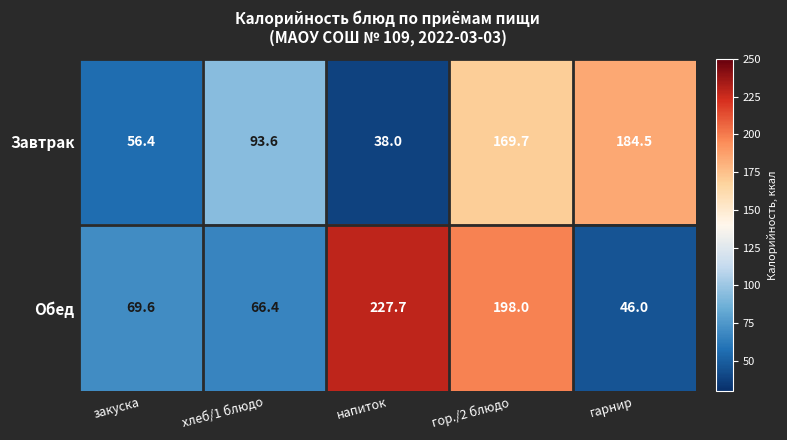

What is the total value across all series at закуска?

126.0